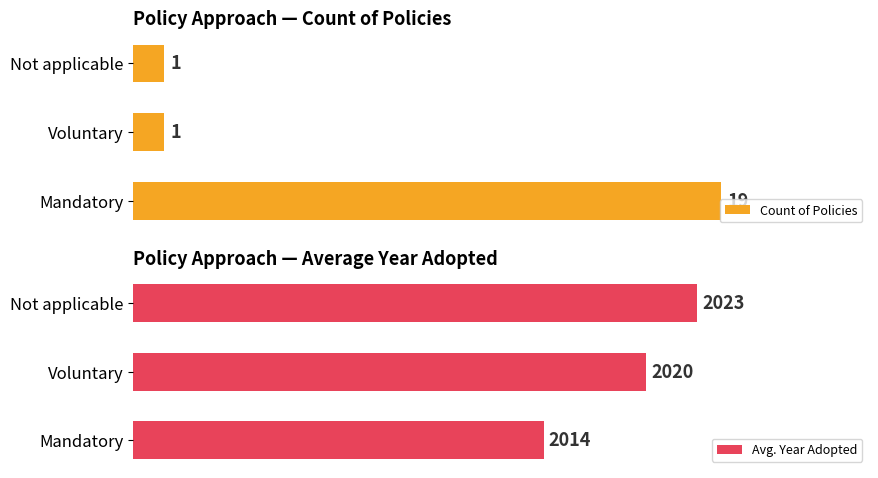

What is the average value of the Count of Policies series?

7